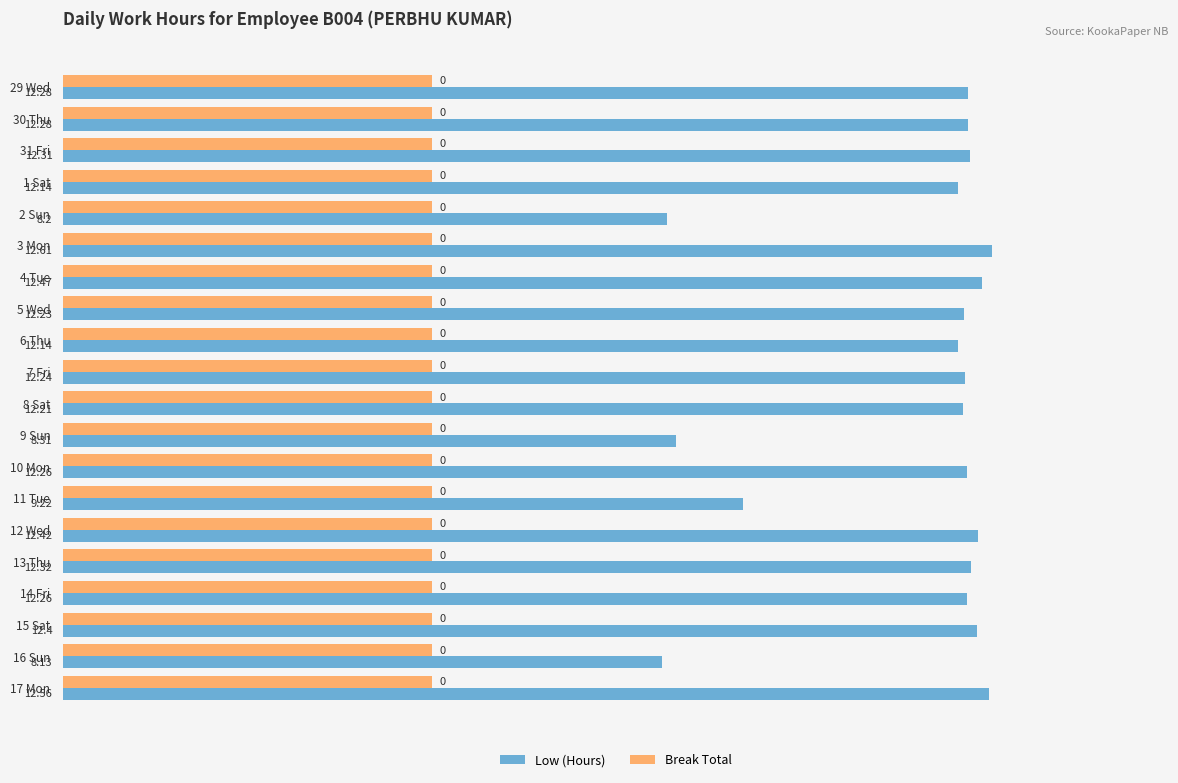

At which category is the sum across all series the highest?

3 Mon